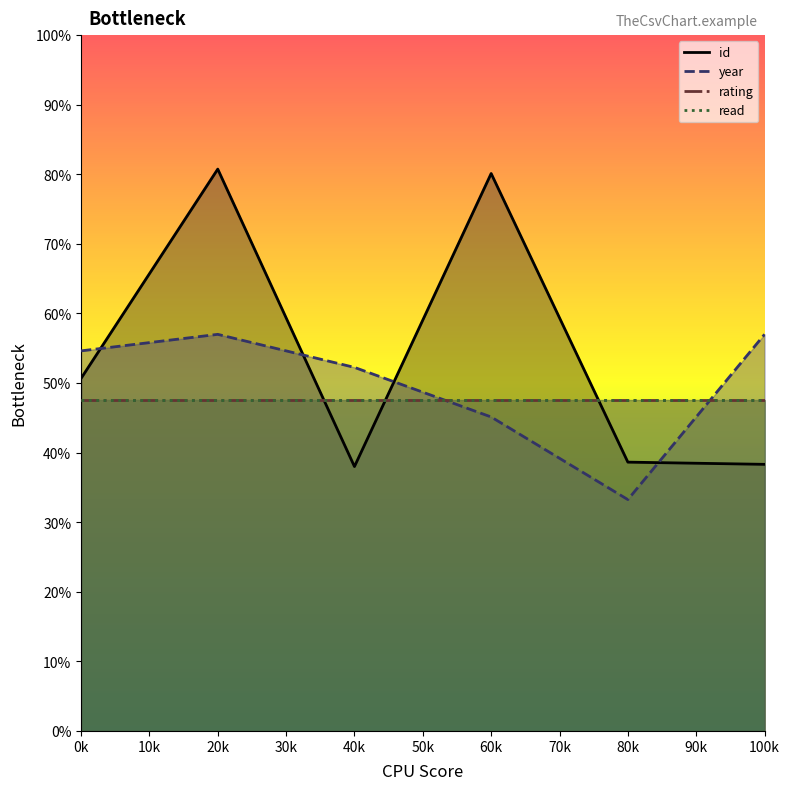

What is the value of the id point at the 6th from the left?

38.0